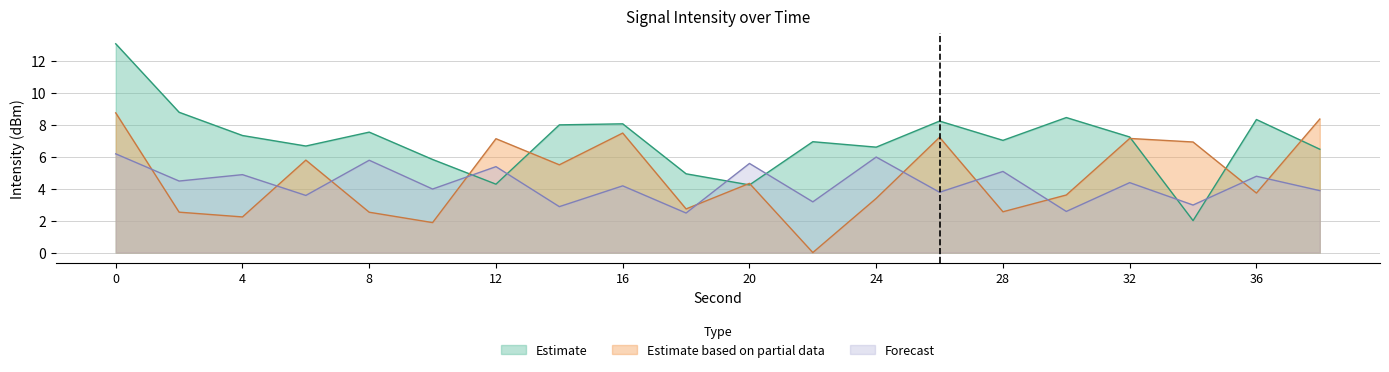

Which series has the largest range (max minus min)?

Estimate